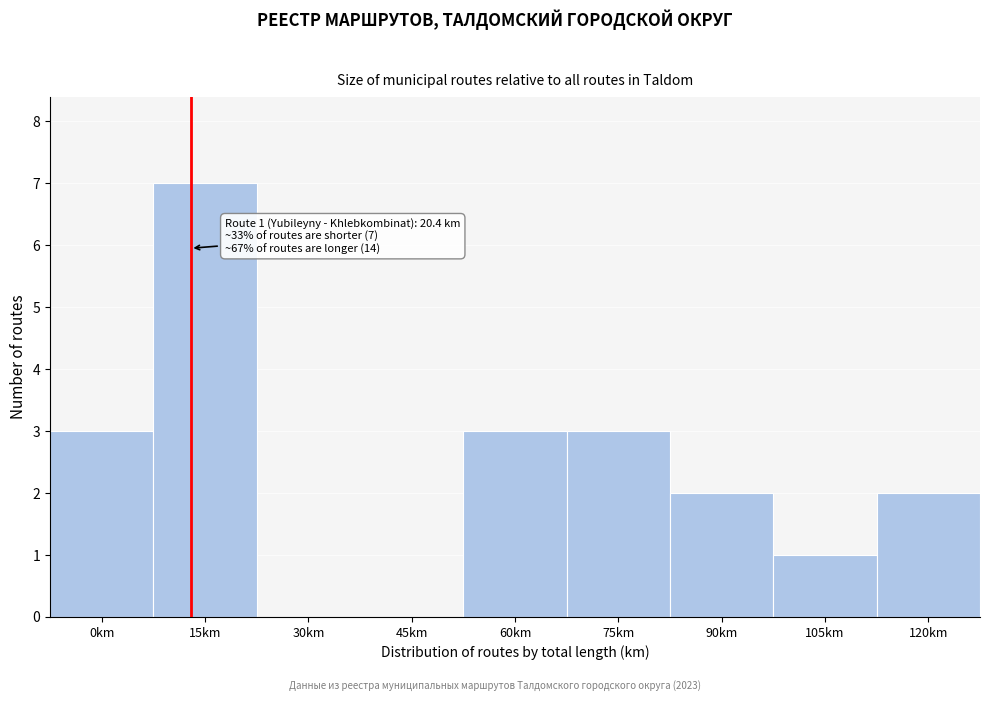

Reading right to left, transcribe all the data shown in this chart.

120km=2	105km=1	90km=2	75km=3	60km=3	45km=0	30km=0	15km=7	0km=3